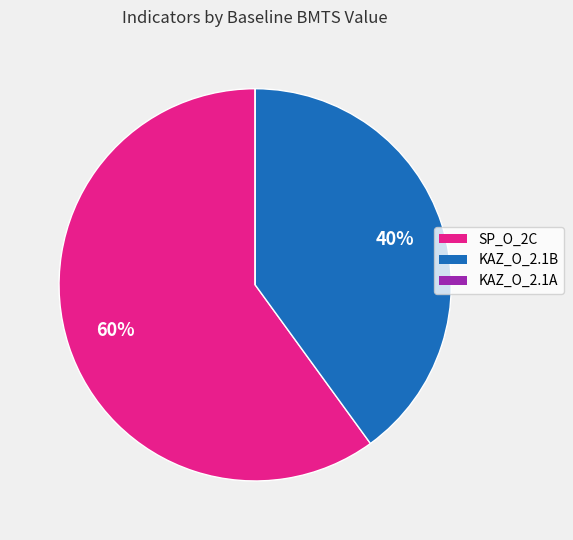

Does any single category account for the majority?

Yes